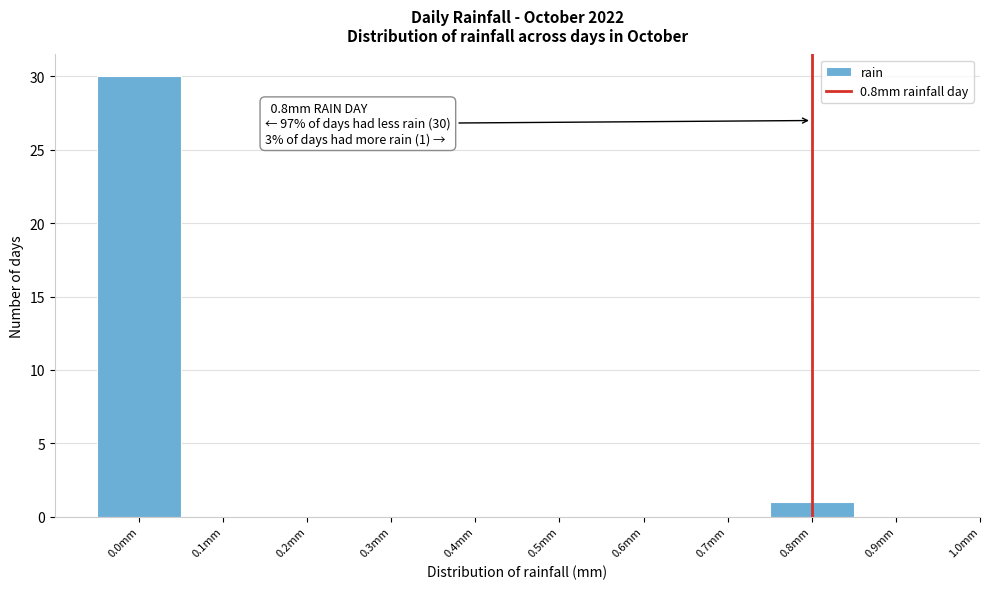

Which range on the x-axis has the tallest bar?

-0.05 to 0.05